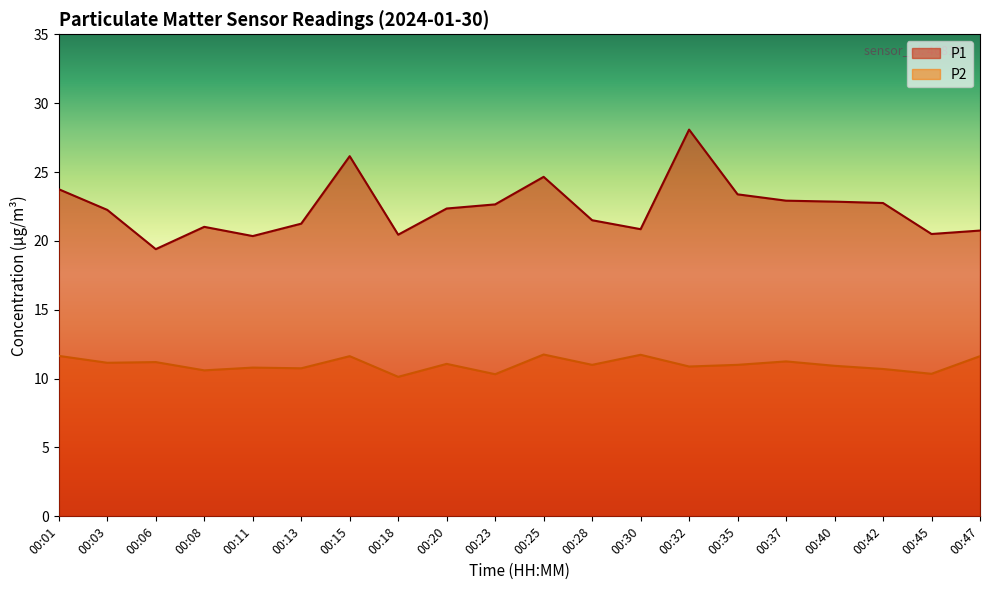

What is the value of the P1 point at the 2nd from the left?

22.2